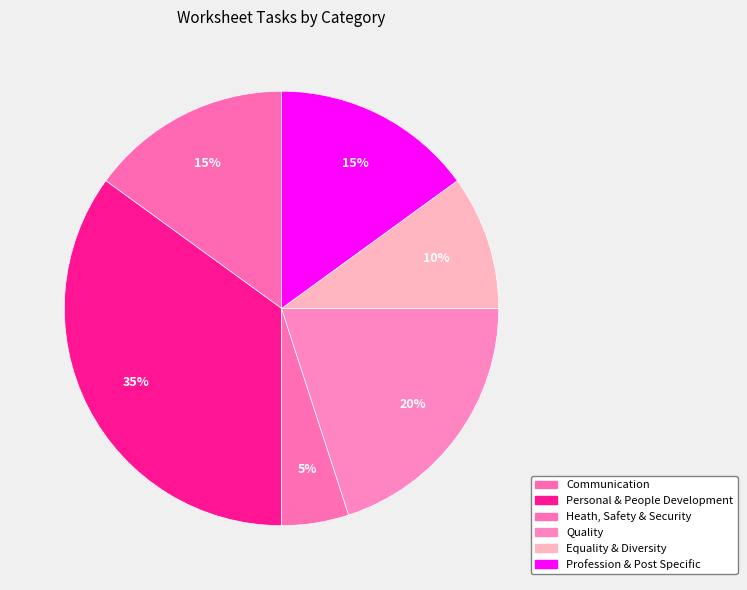

To the nearest percent, what is the average slice percentage?

17%